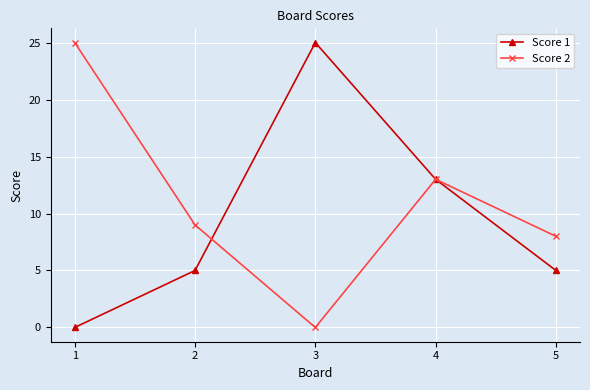

How many interior local peaks does the Score 1 series have?

1